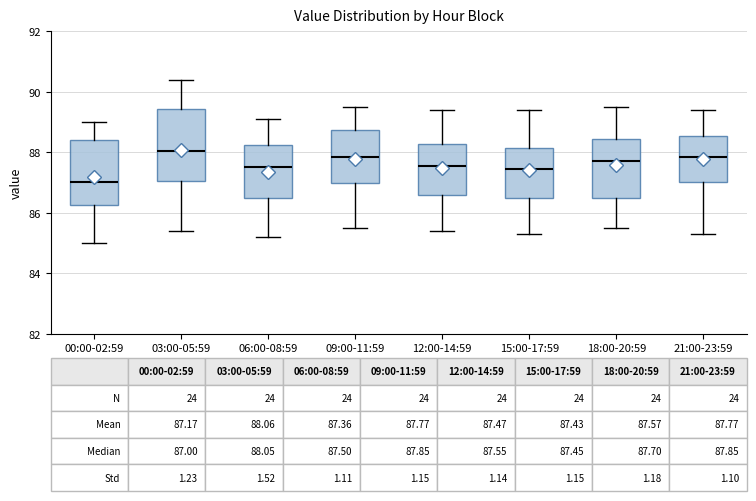

Which box's median line is the lowest?

00:00-02:59